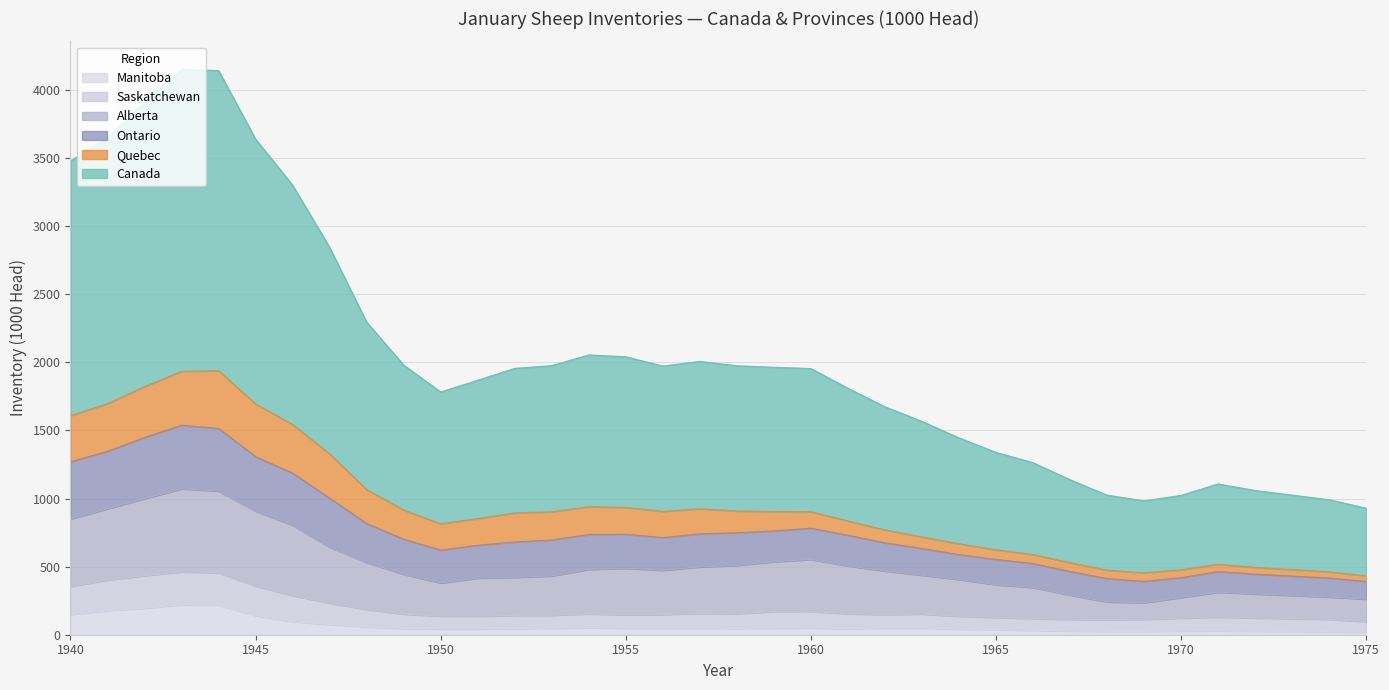

In Canada, how many points are higher than both neighbors (excluding endpoints)?

4